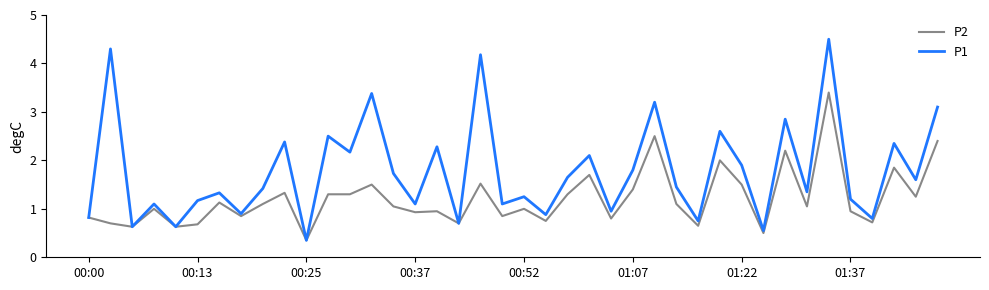

Which series has the widest spread of values?

P1